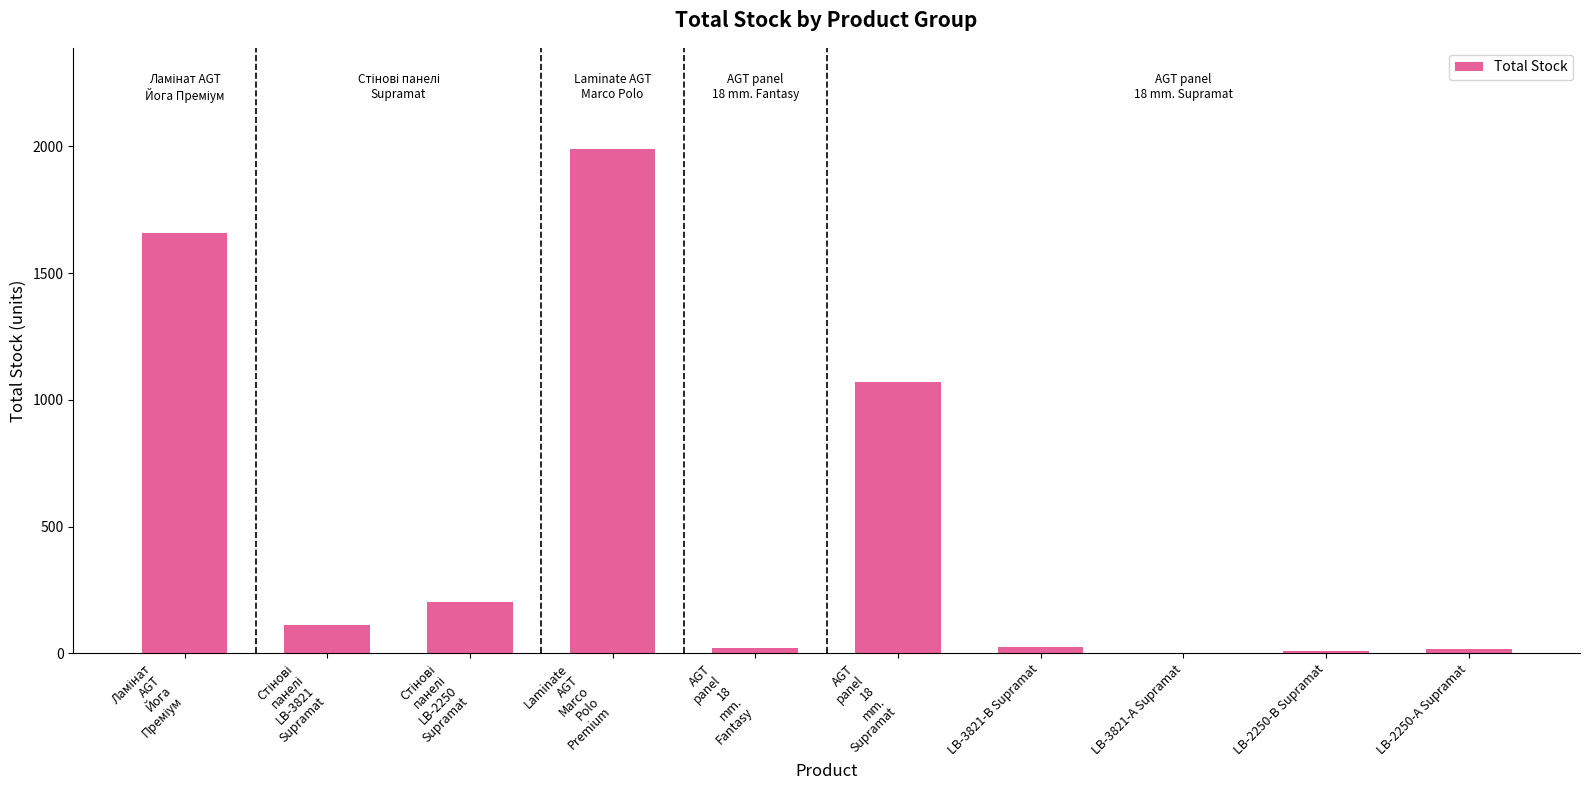

What is the greatest value displayed?

1991